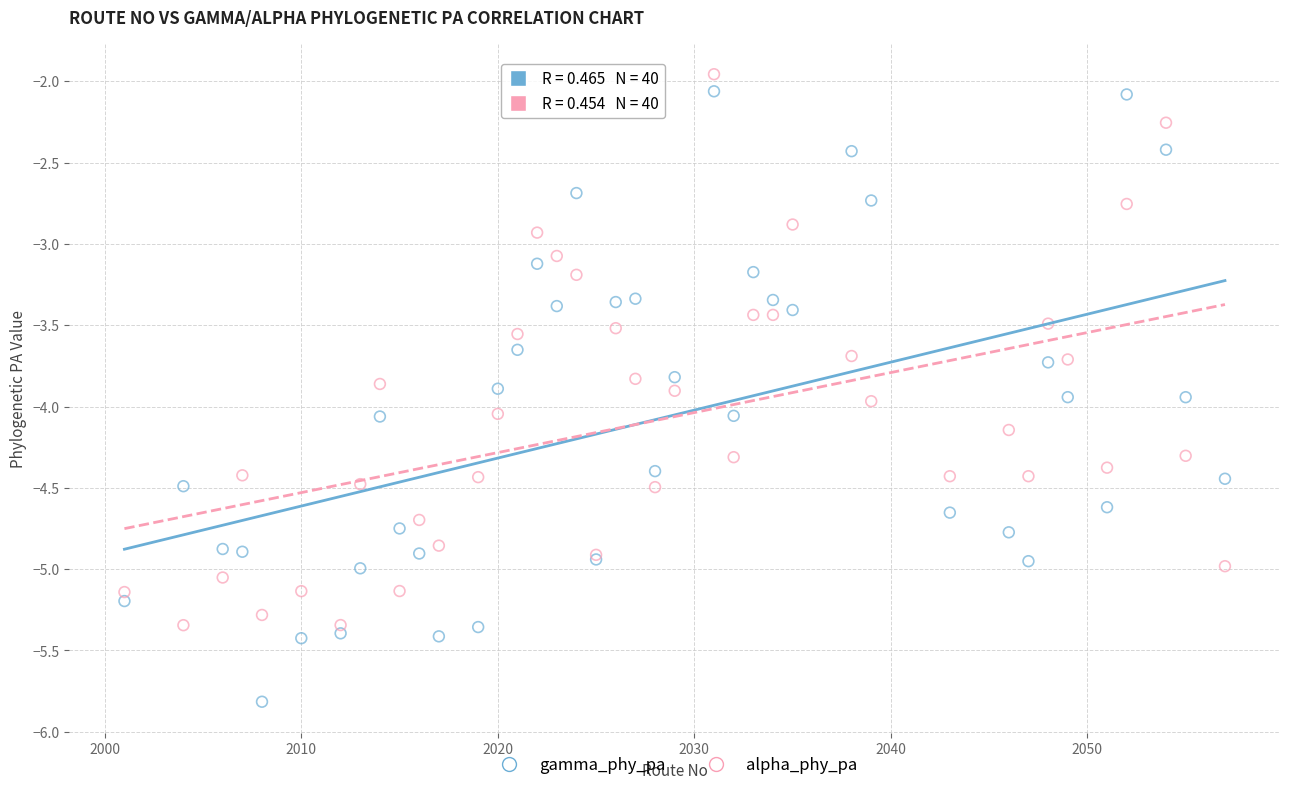

Which series contains the lowest Y value?

gamma_phy_pa